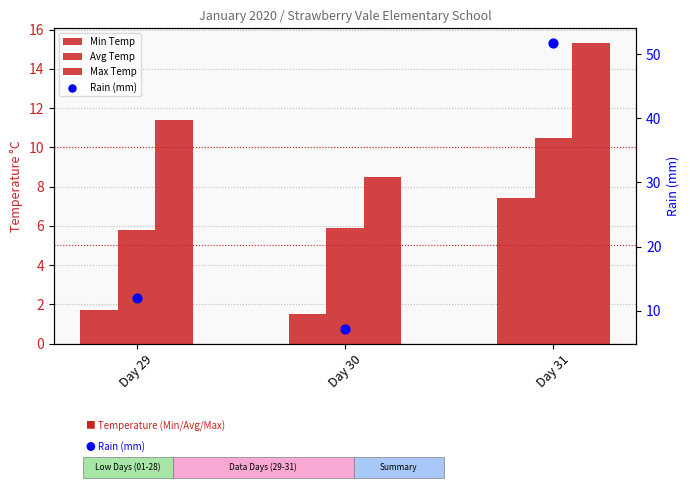

At which category is the sum across all series the highest?

Day 31